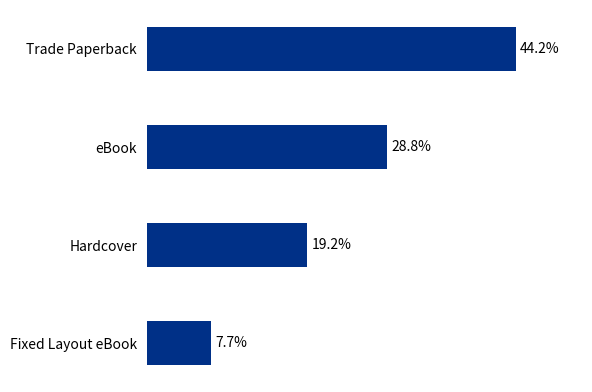

List the labels in order of value, smallest first.

Fixed Layout eBook, Hardcover, eBook, Trade Paperback